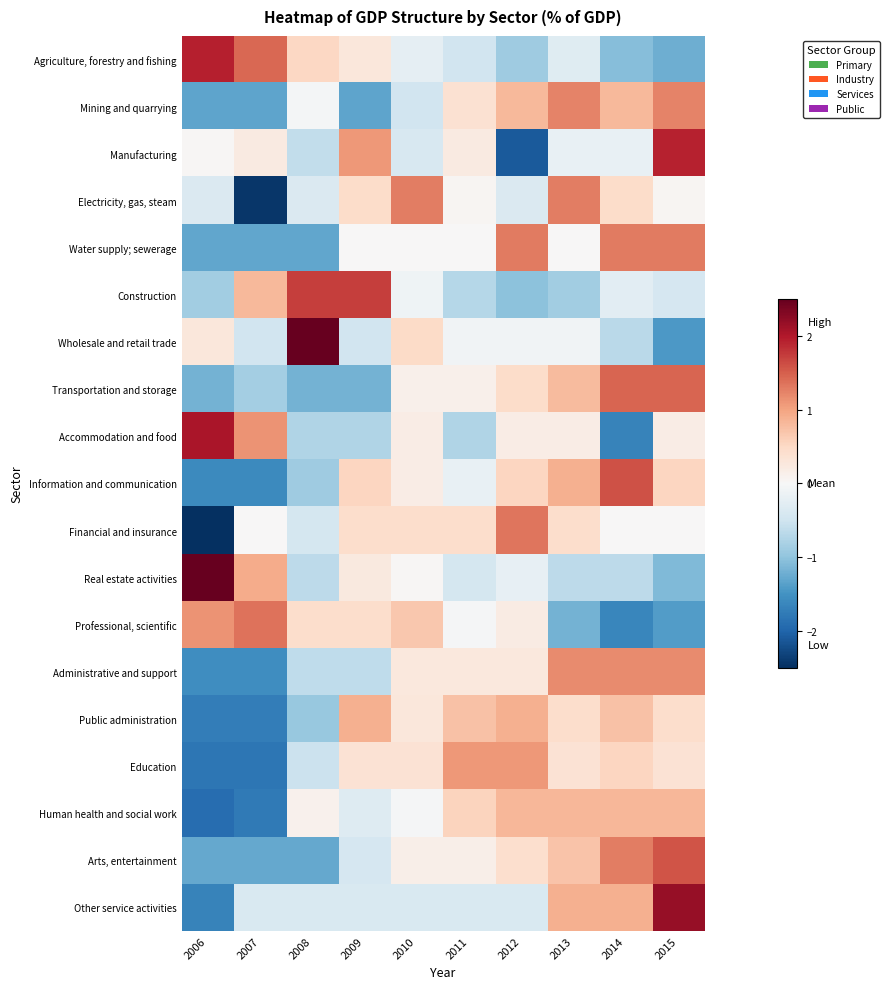

What is the total value across all series at 2007?

-10.6